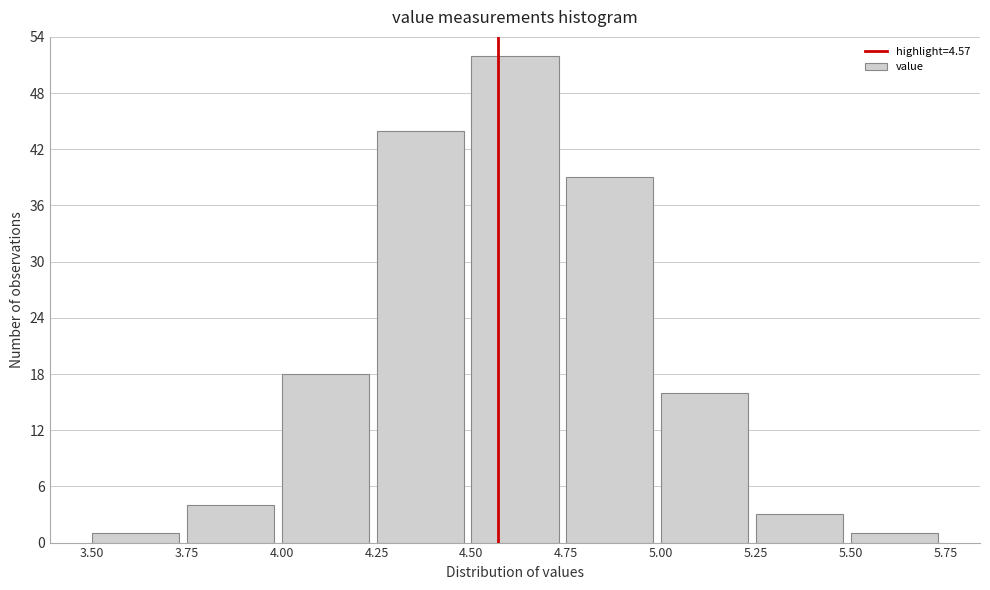

Reading left to right, list every bar in this chart as the range it spans on the x-axis followed by its height. The values are not printed on the chart, so give them approximately, as read against the axis.

3.50 to 3.75: 1
3.75 to 4.00: 4
4.00 to 4.25: 18
4.25 to 4.50: 44
4.50 to 4.75: 52
4.75 to 5.00: 39
5.00 to 5.25: 16
5.25 to 5.50: 3
5.50 to 5.75: 1